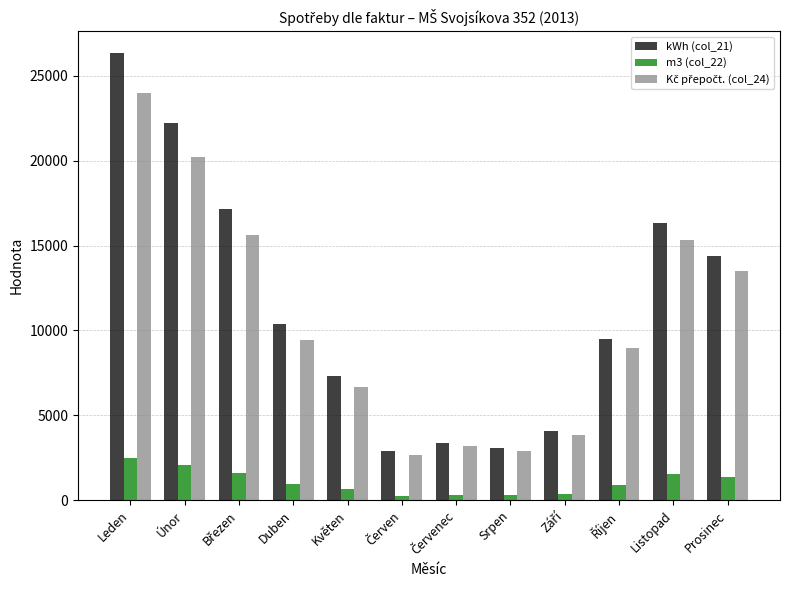

How many bars are there in each group?

3